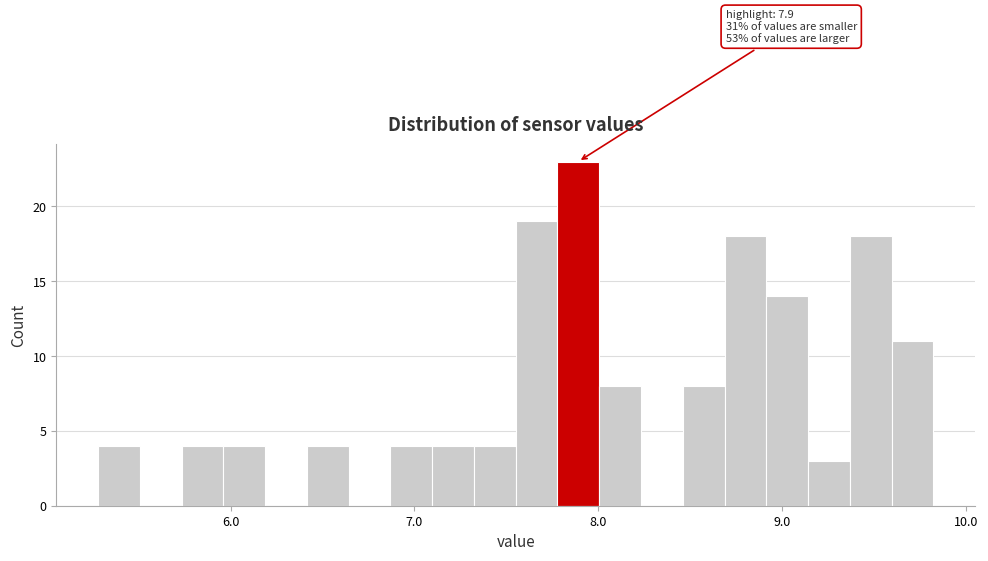

Read against the x-axis, roughly where is the centre of the tallest bar?

7.9